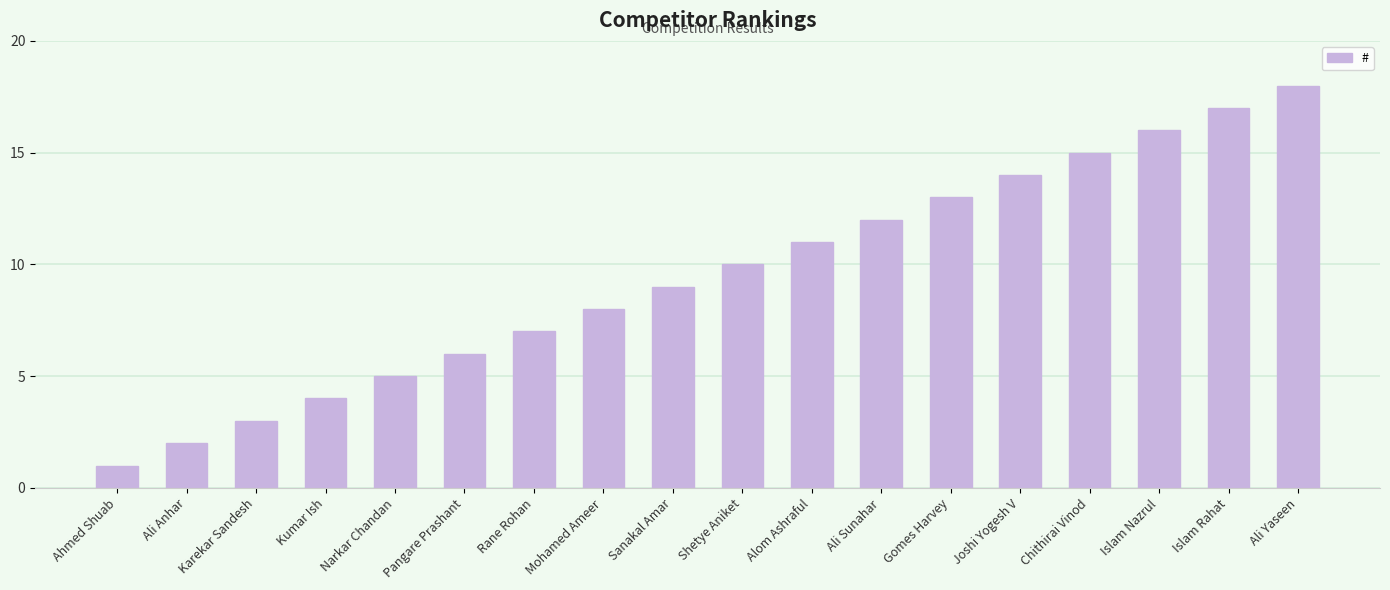

Rank the categories by value from highest to lowest.

Ali Yaseen, Islam Rahat, Islam Nazrul, Chithirai Vinod, Joshi Yogesh V, Gomes Harvey, Ali Sunahar, Alom Ashraful, Shetye Aniket, Sanakal Amar, Mohamed Ameer, Rane Rohan, Pangare Prashant, Narkar Chandan, Kumar Ish, Karekar Sandesh, Ali Anhar, Ahmed Shuab